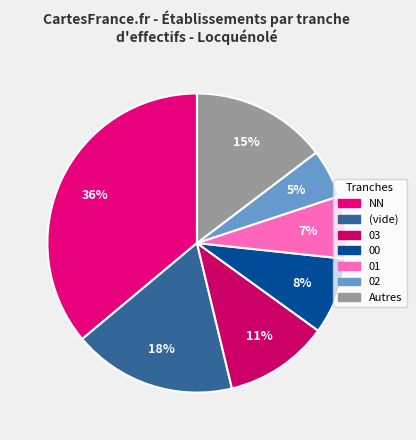

How many segments does this pie chart have?

7